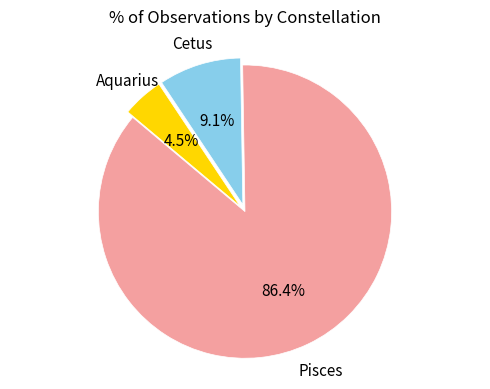

Rank the categories by value from lowest to highest.

Aquarius, Cetus, Pisces